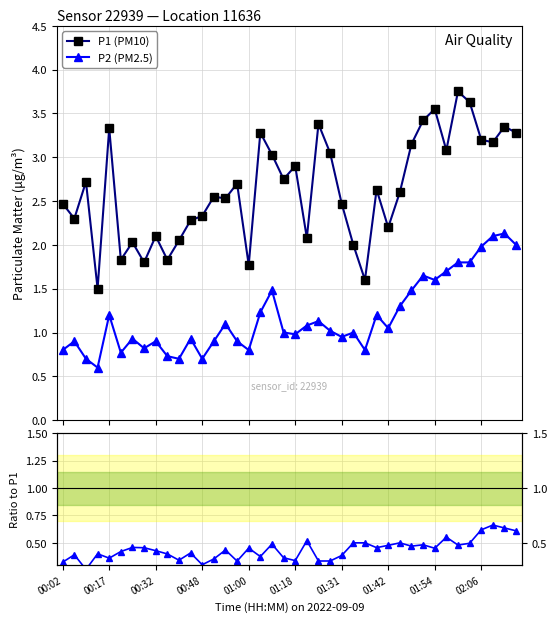

True or false: P1 (PM10) has a value of 3.4 at 38.

True